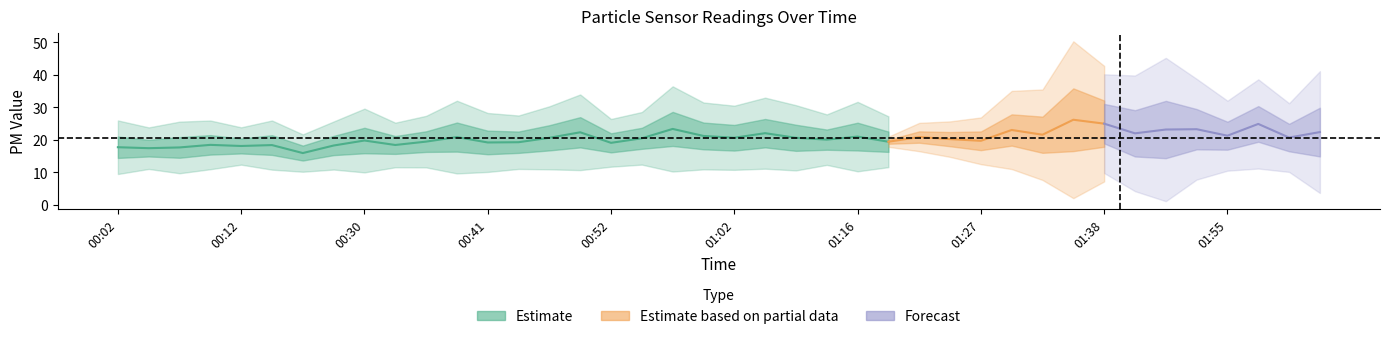

Read the SDS_P2 value at 01:30.

16.6